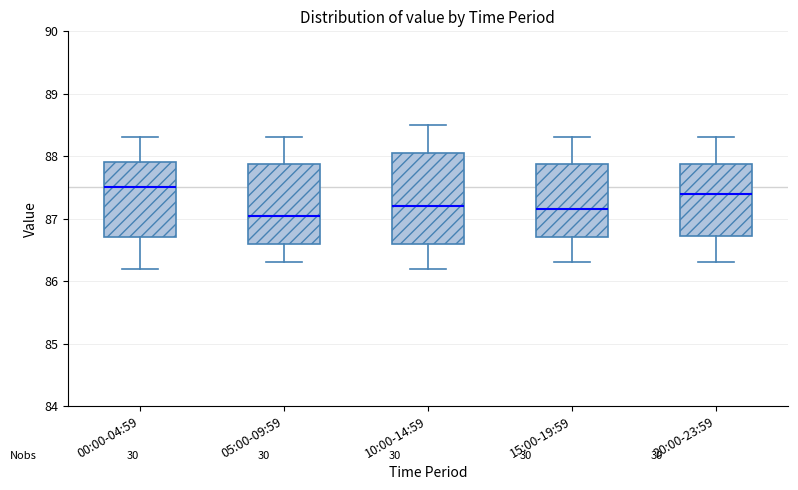

Comparing the boxes themselves (not the whiskers), which one is the tallest?

10:00-14:59